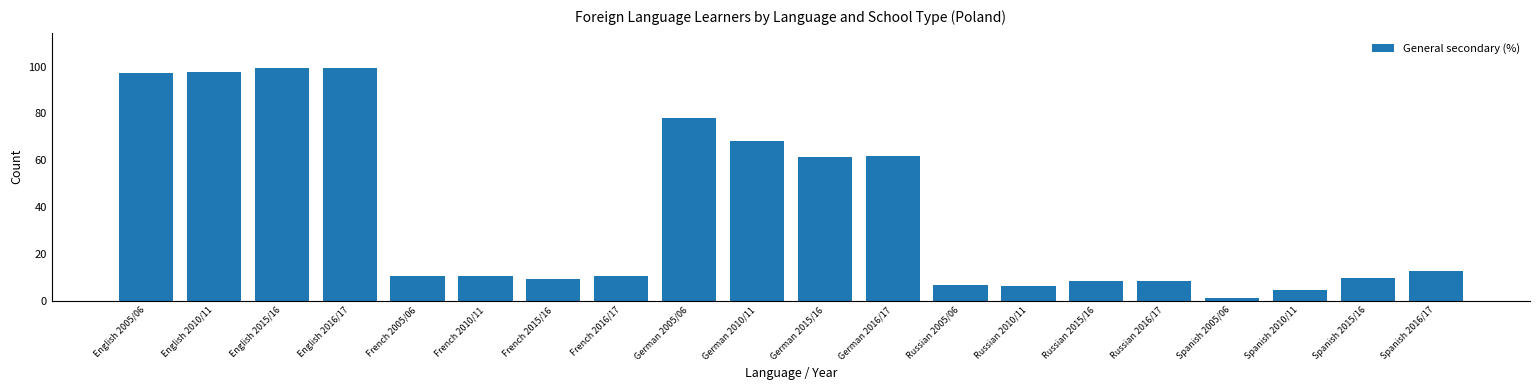

Between German 2010/11 and French 2016/17, which is larger?

German 2010/11